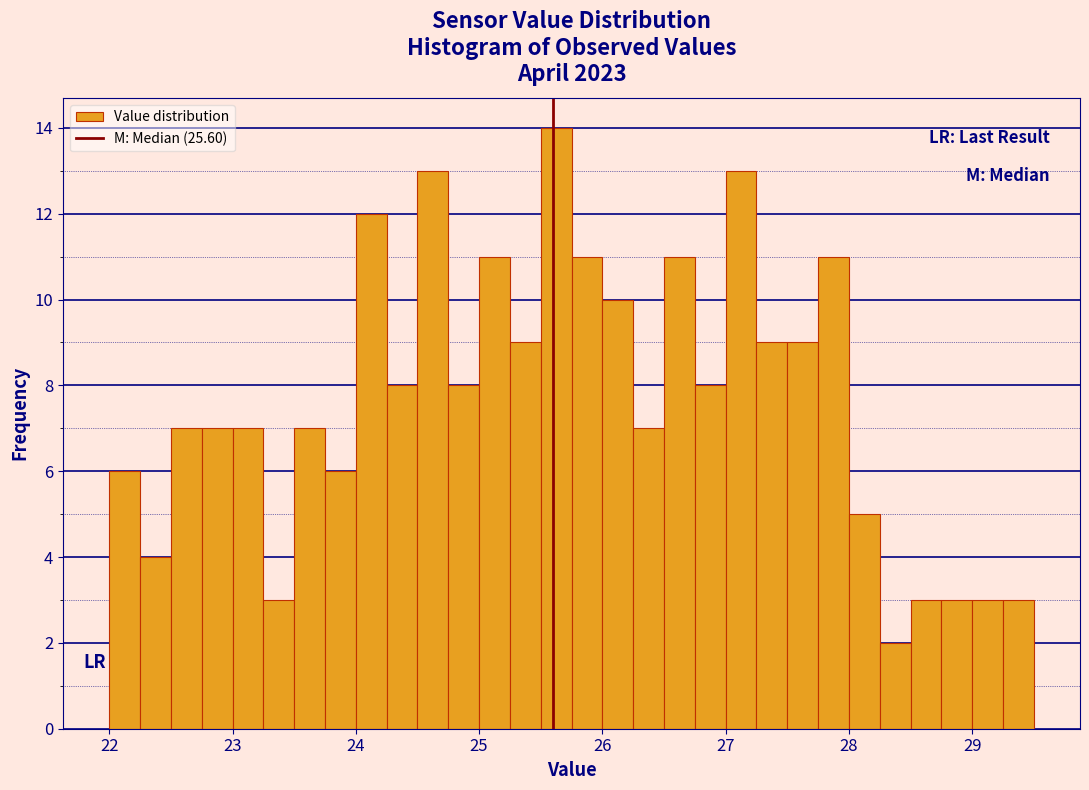

Around what value on the x-axis is the tallest bar? Give the approximate position of its centre, as read against the axis.

25.6